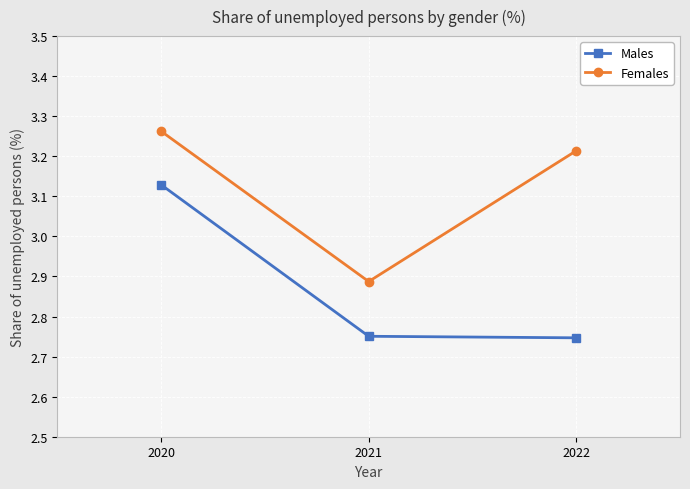

True or false: Females has a value of 5.4 at 2020.

False